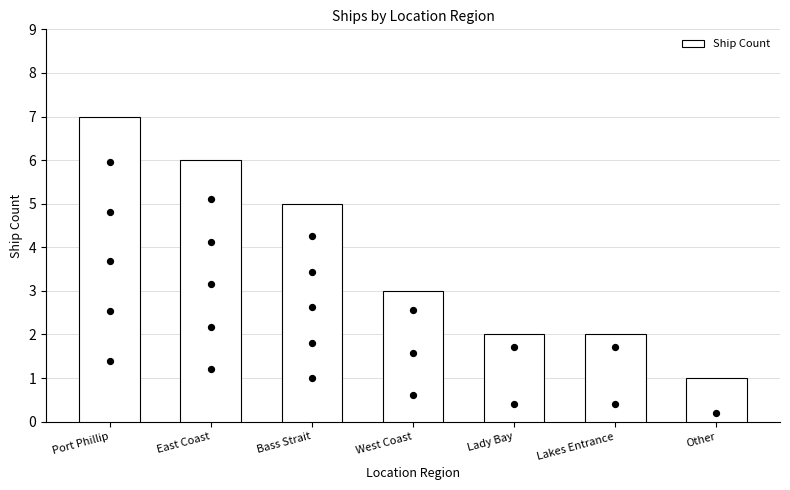

Approximately how many times larger is the value at East Coast compared to Lady Bay?

3.0